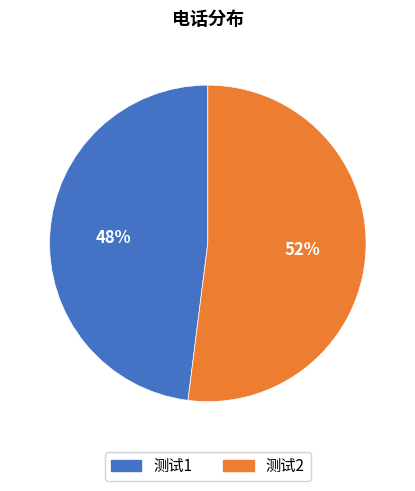

Is it true that 测试1 is 48% of the pie?

True